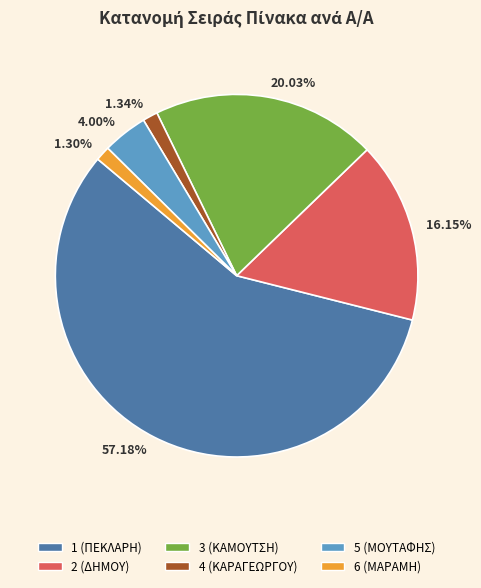

Is it true that 4 (ΚΑΡΑΓΕΩΡΓΟΥ) is 13% of the pie?

False